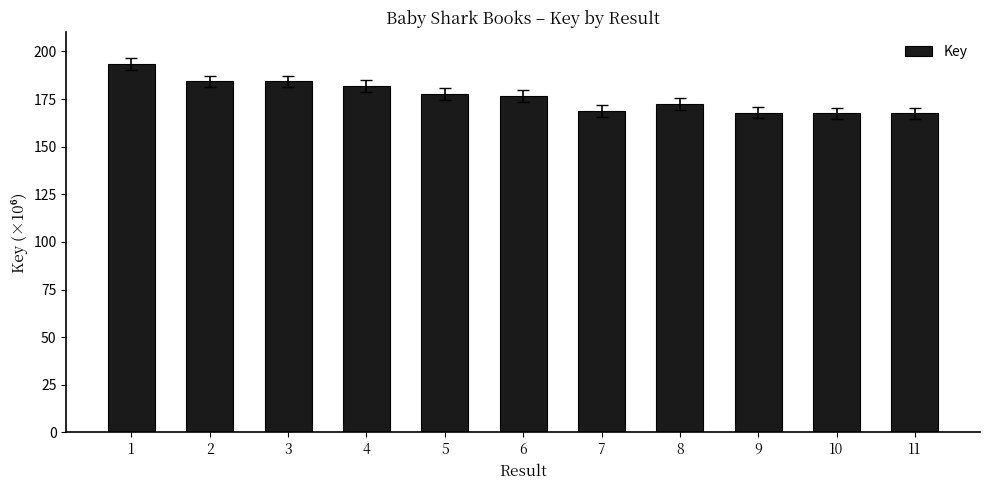

Which has a higher value, 8 or 4?

4